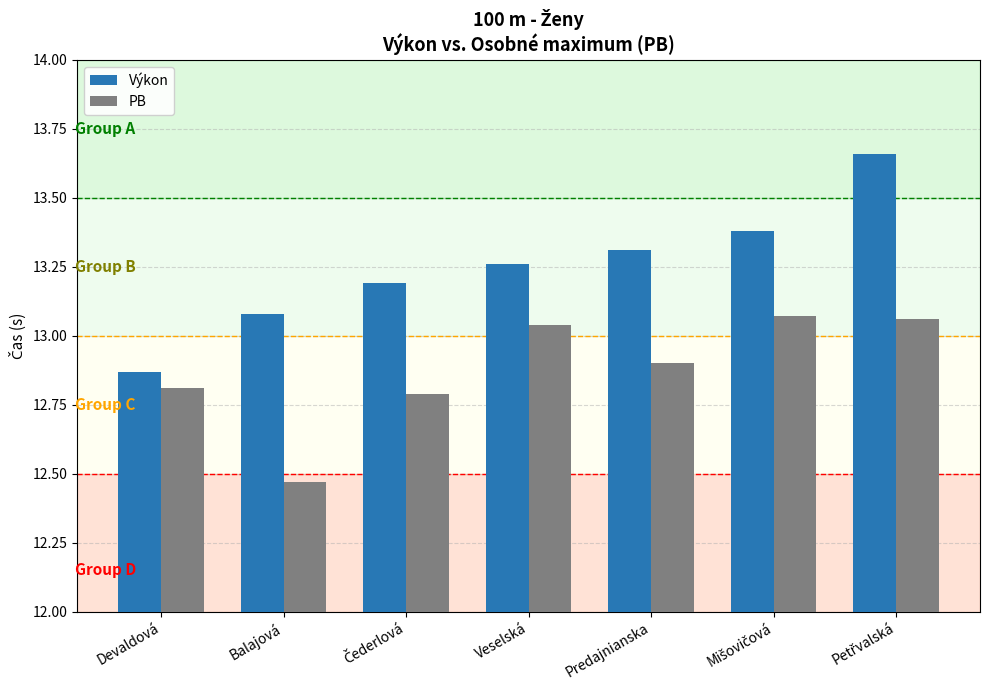

What is the difference between the highest and lowest values at Balajová?

0.6